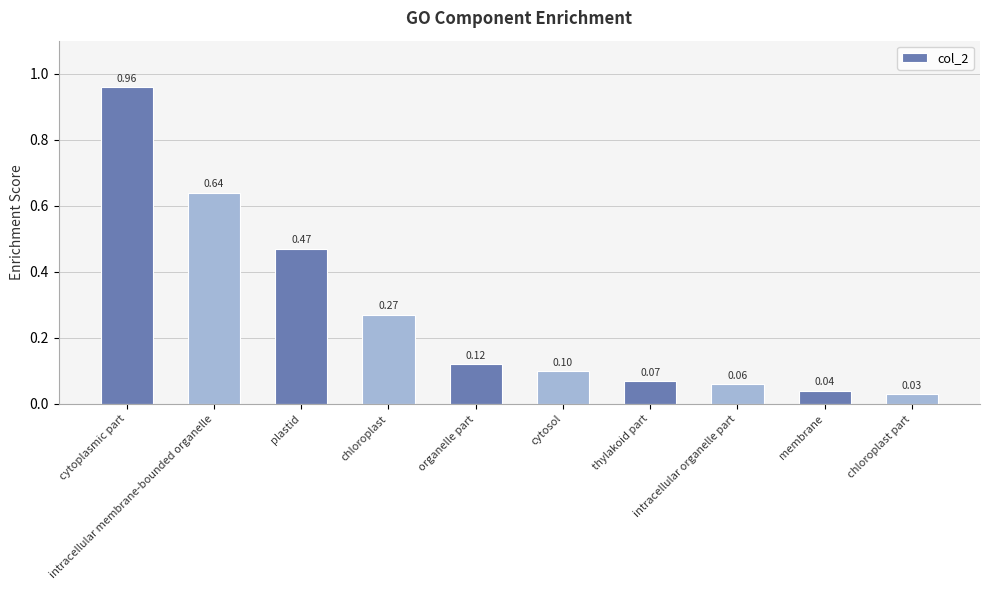

The chart shows a value of 0.0 at organelle part. True or false?

False